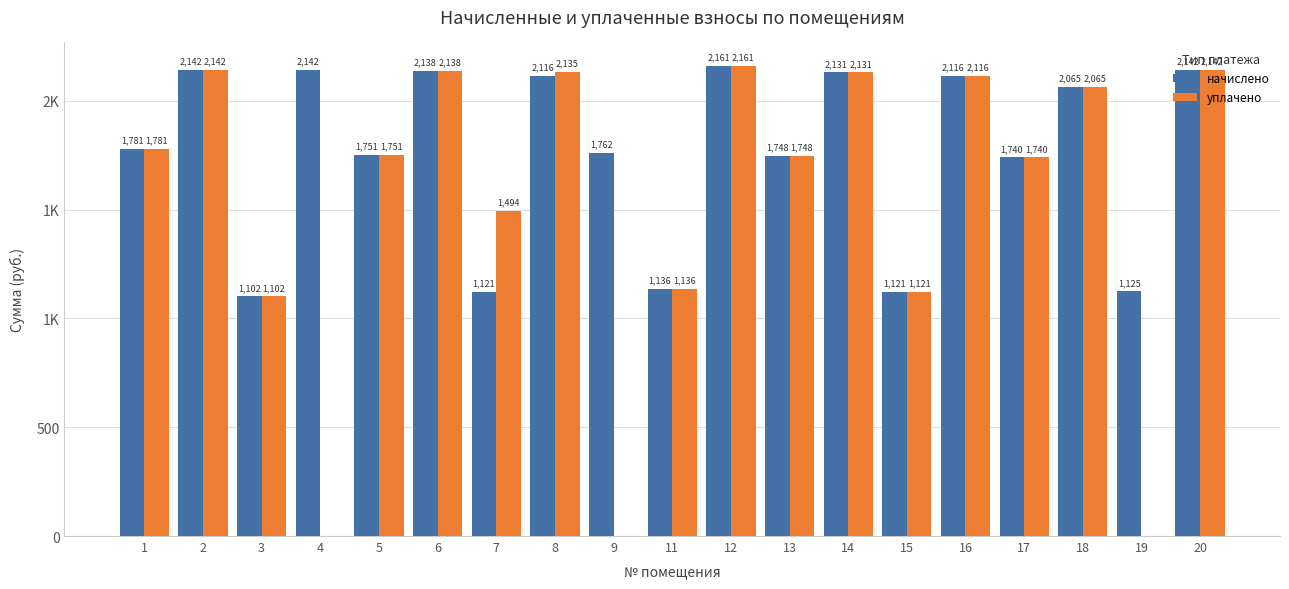

What are all the series names shown in the legend?

начислено, уплачено